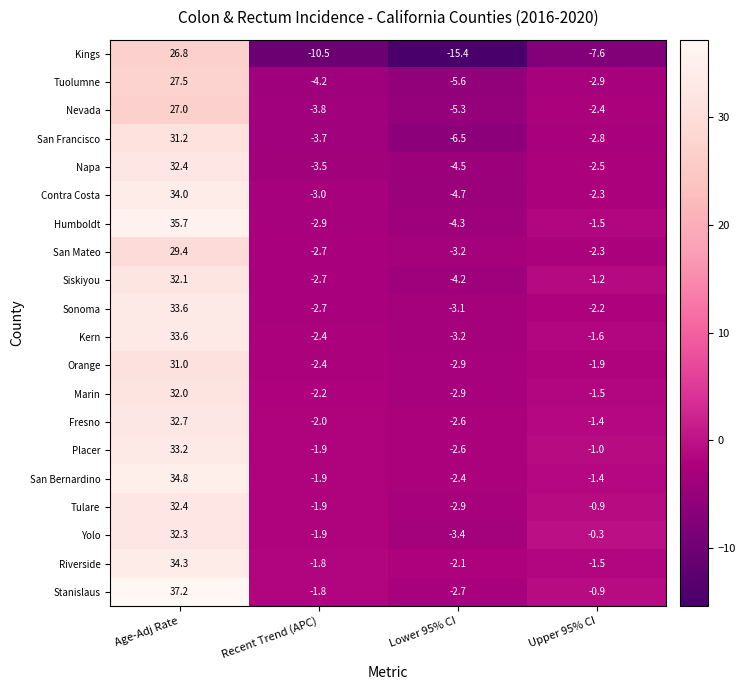

List the labels in order of Stanislaus value, smallest first.

Lower 95% CI, Recent Trend (APC), Upper 95% CI, Age-Adj Rate